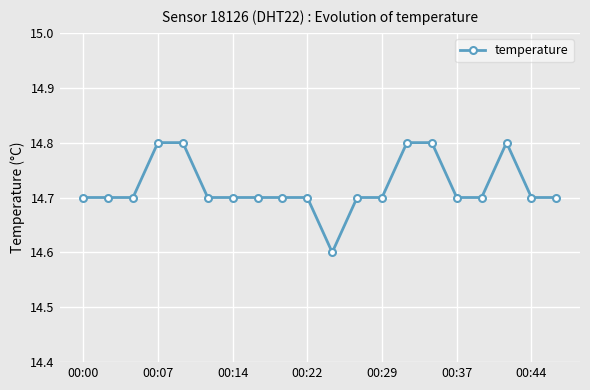

What is the greatest value displayed?

14.8